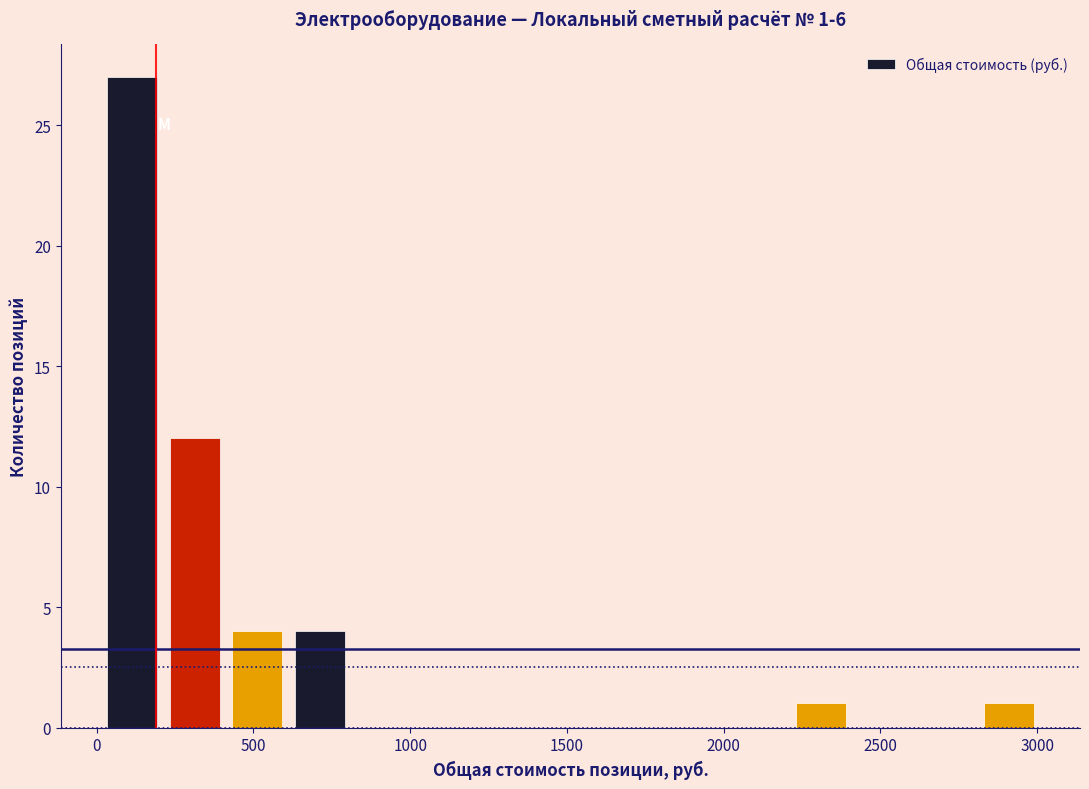

Around what value on the x-axis is the tallest bar? Give the approximate position of its centre, as read against the axis.

100